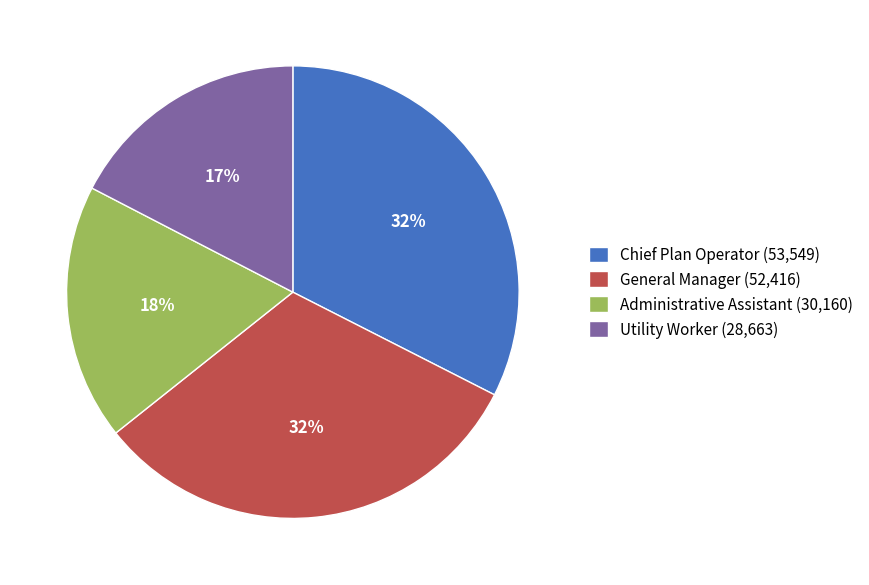

Between Administrative Assistant (30,160) and General Manager (52,416), which is larger?

General Manager (52,416)